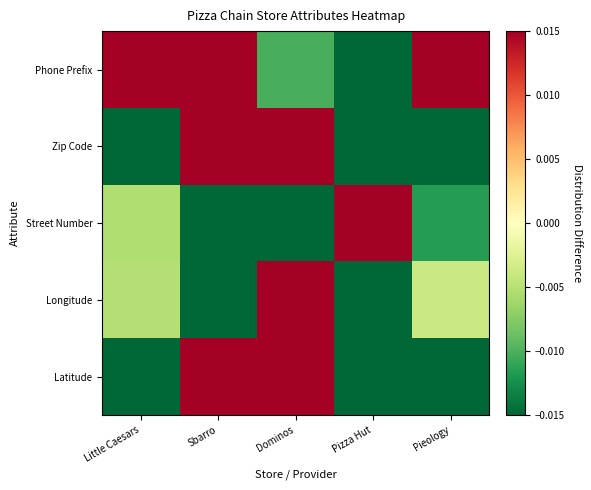

At which category is the sum across all series the highest?

Dominos